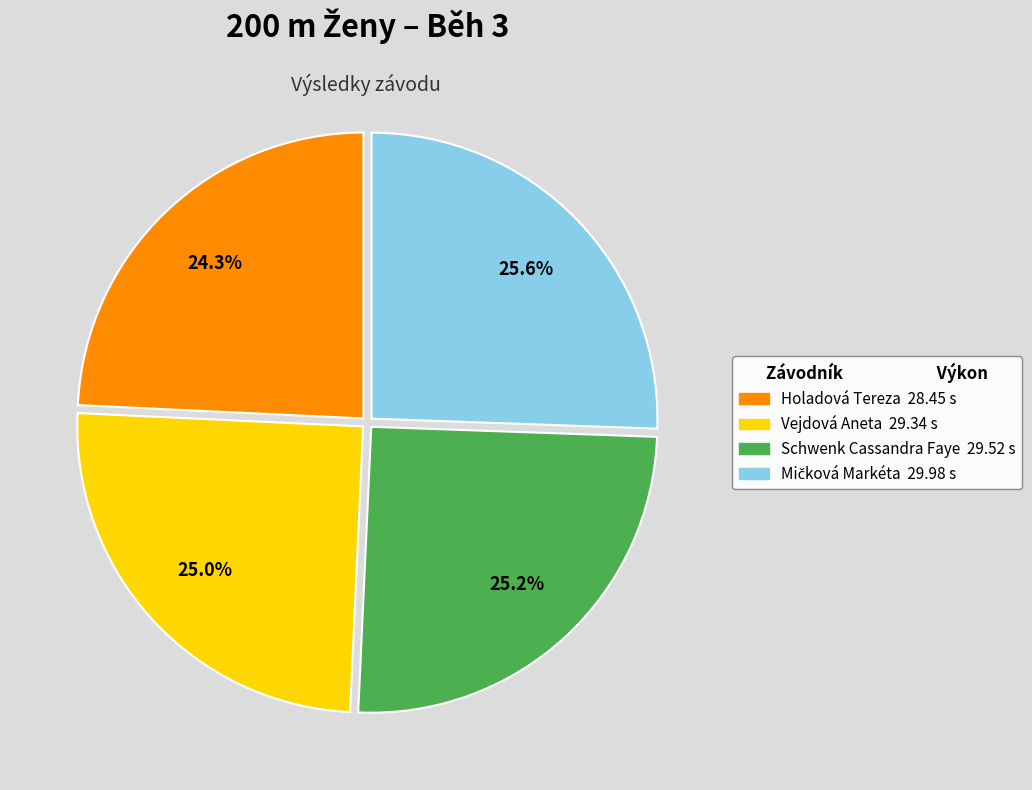

Which category has the smallest portion of the pie?

Holadová Tereza